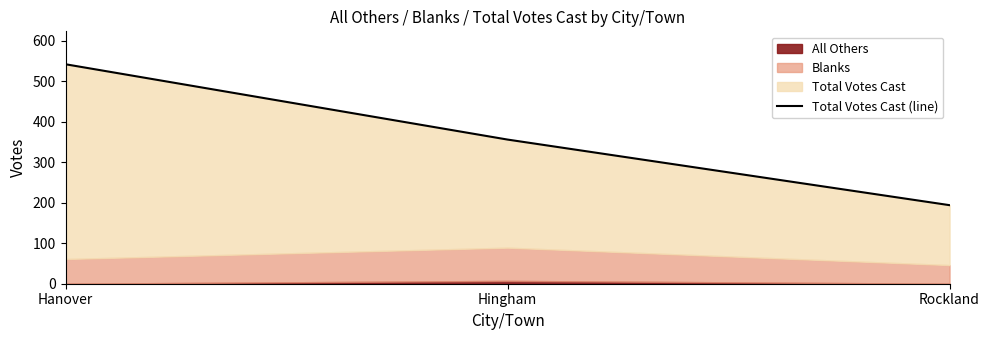

Is it true that the value at Rockland is 194?

True